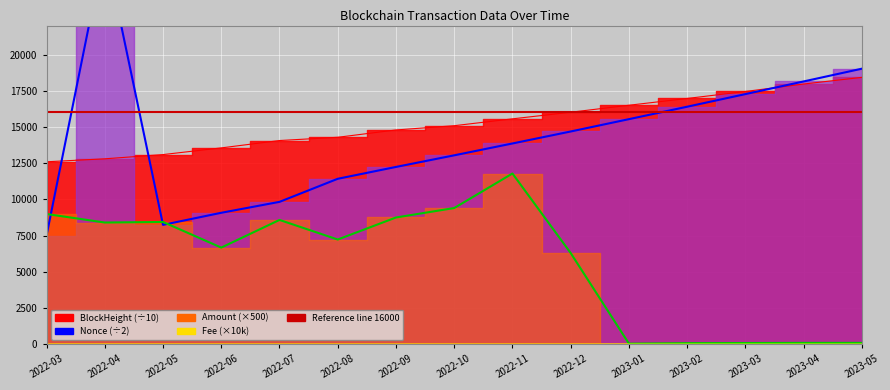

What is the average value of the Fee series?

10.3